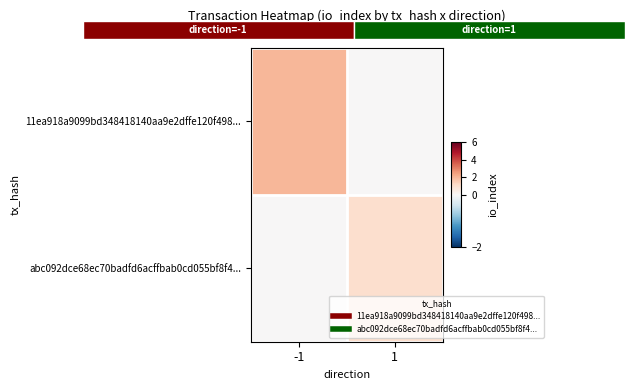

How many data points in 11ea918a9099bd348418140aa9e2dffe120f498... are less than 2?

1